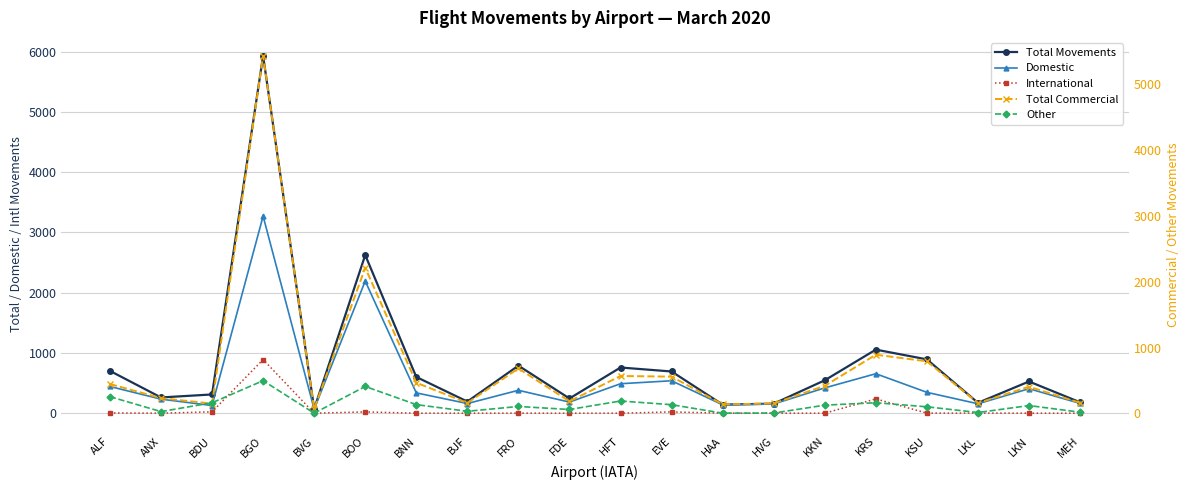

How many interior local valleys does the Total Commercial series have?

6